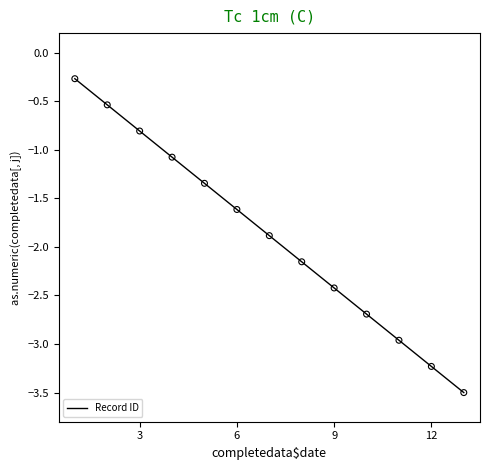

What is the difference between the maximum and minimum values?

3.2